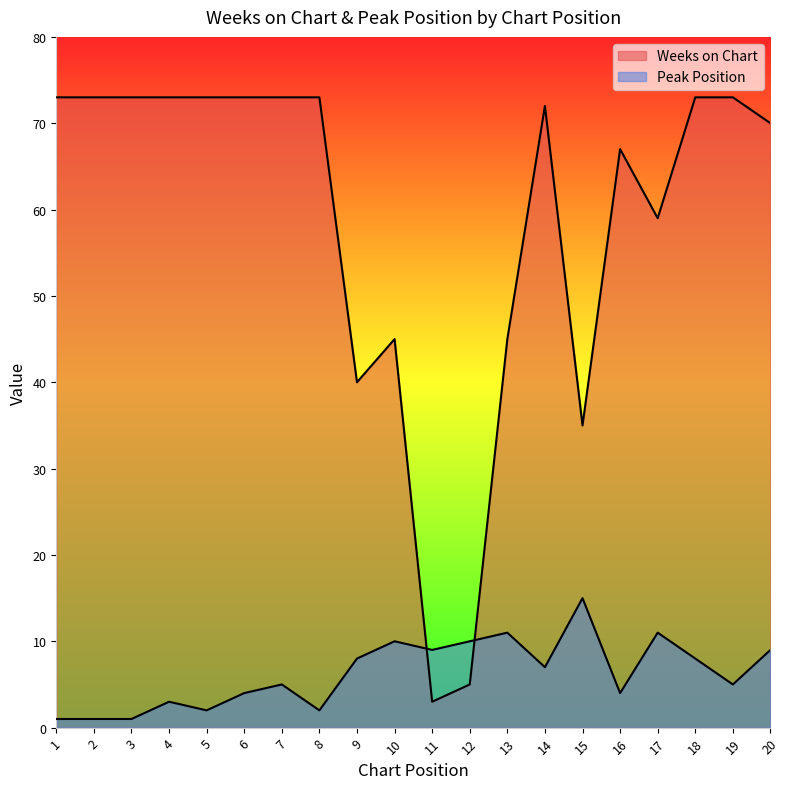

Reading left to right, list all the values displayed in this chart.

Weeks on Chart: 73	73	73	73	73	73	73	73	40	45	3	5	45	72	35	67	59	73	73	70
Peak Position: 1	1	1	3	2	4	5	2	8	10	9	10	11	7	15	4	11	8	5	9